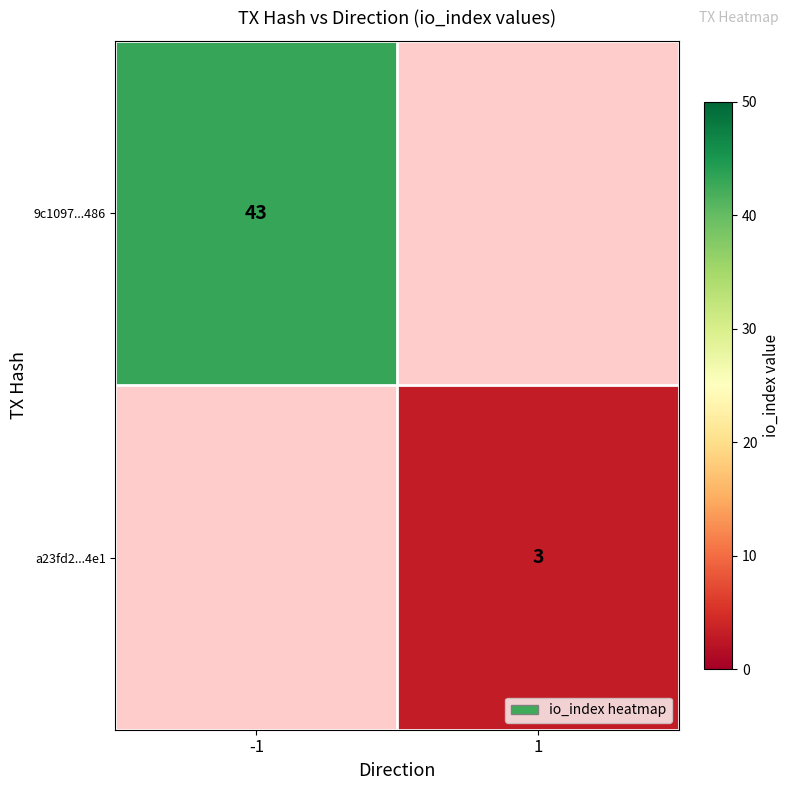

True or false: 9c1097...486 has a value of 43 at -1.

True